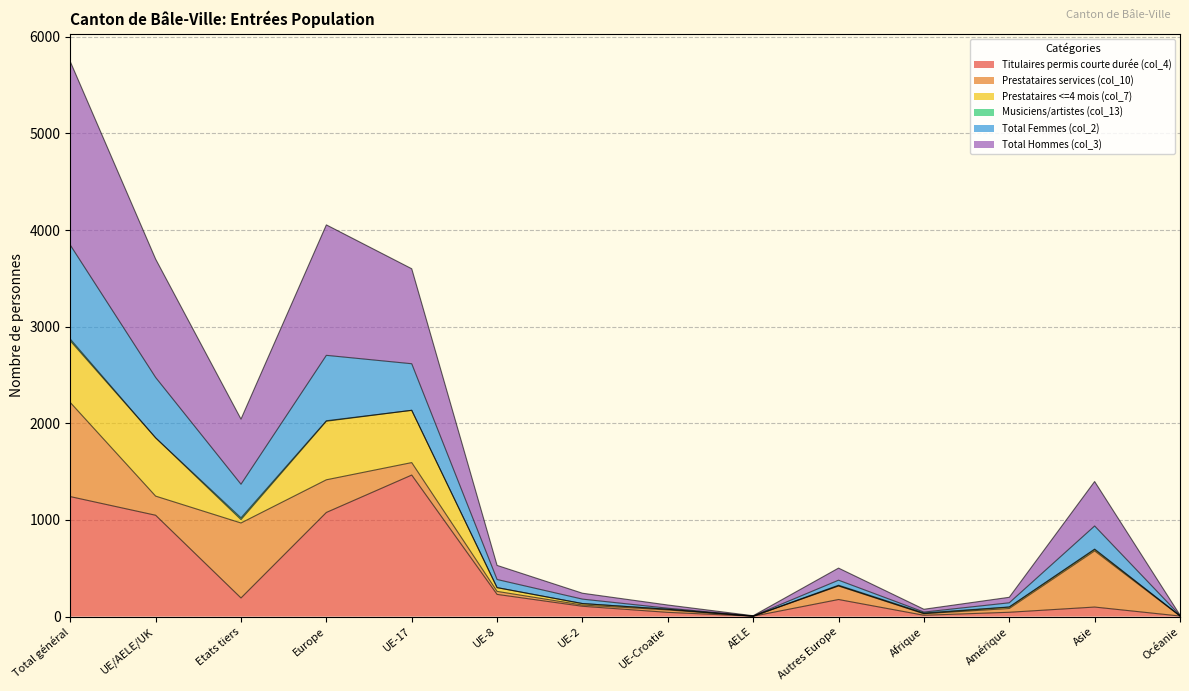

What is the value of the Total Femmes (col_2) point at the 11th from the left?

76